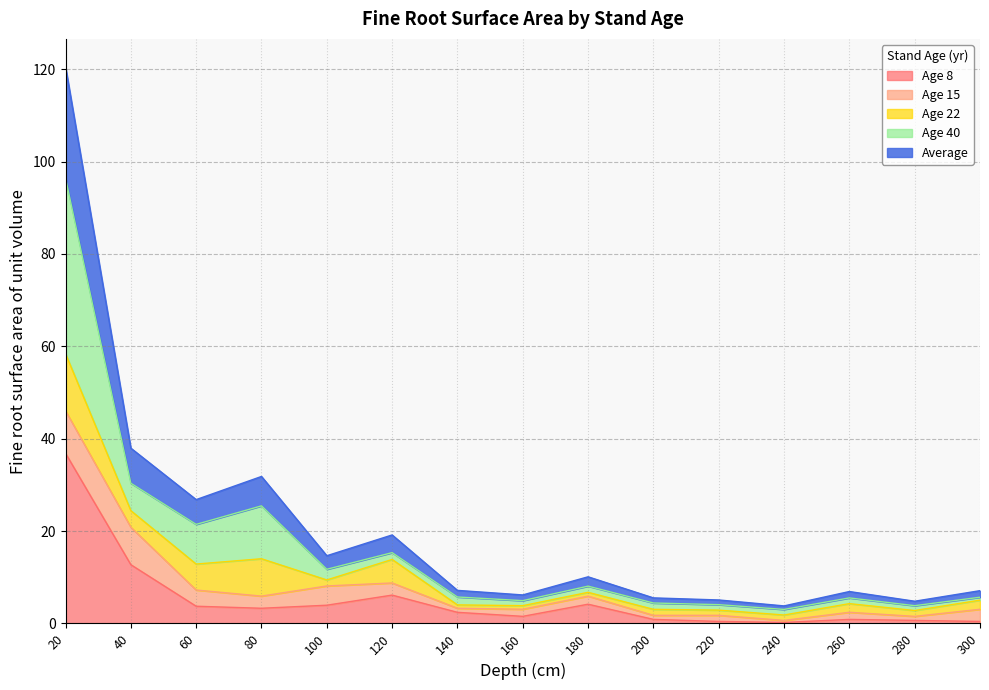

True or false: Age 8 has more than 1 interior local peaks.

True